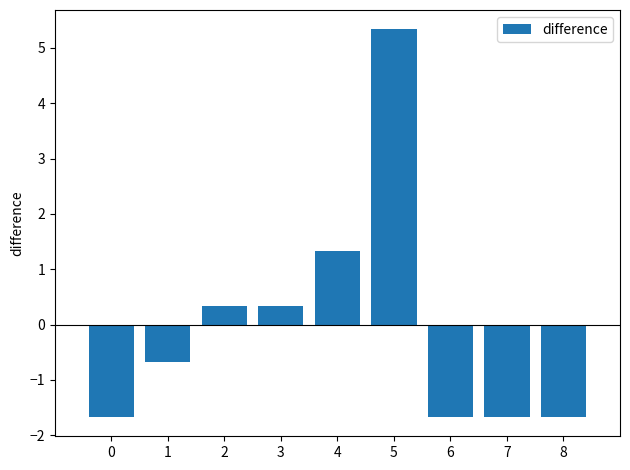

Is it true that the value at 7 is -1.7?

True